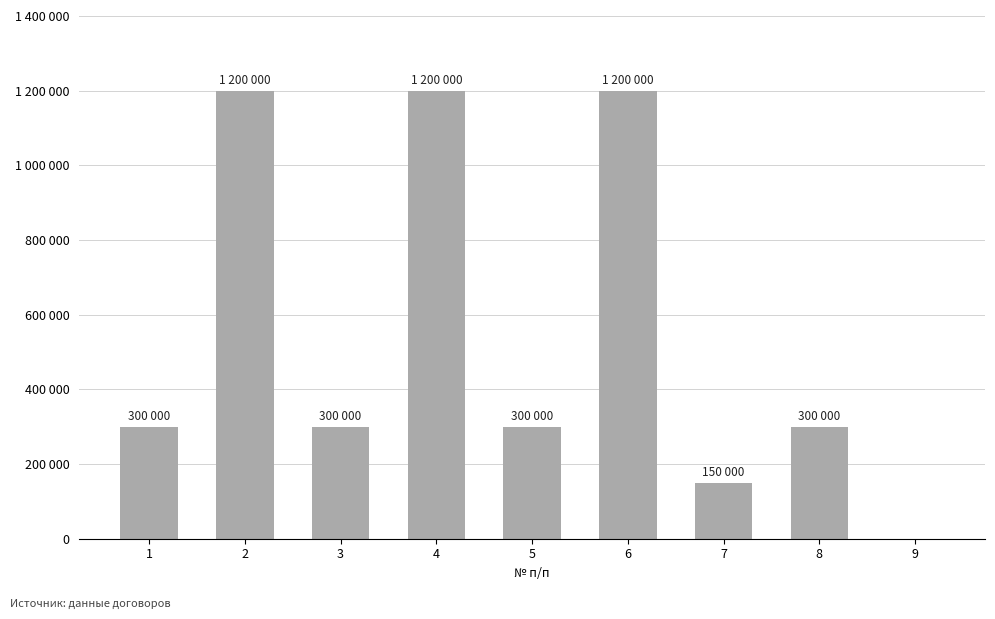

List the labels in order of value, largest first.

2, 4, 6, 1, 3, 5, 8, 7, 9